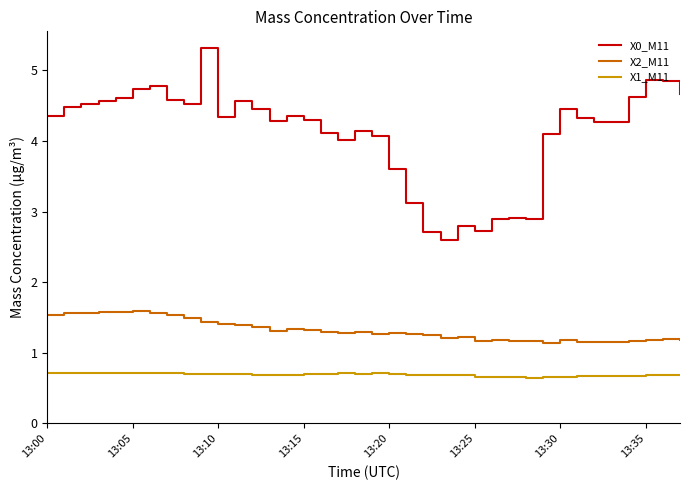

Which series has the largest total across all categories?

X0_M11